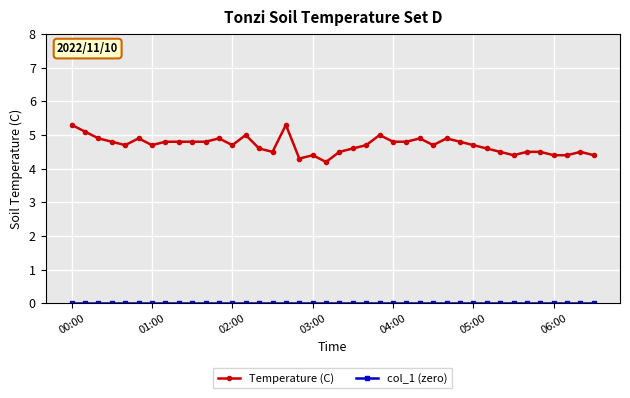

What is the value of the Temperature (C) point at the 12th from the left?

4.9